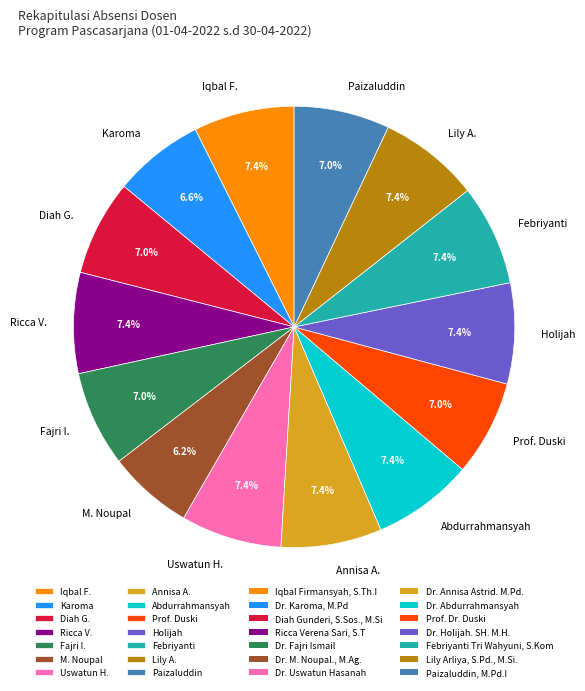

Approximately how many times larger is the value at Annisa A. compared to Prof. Duski?

1.1